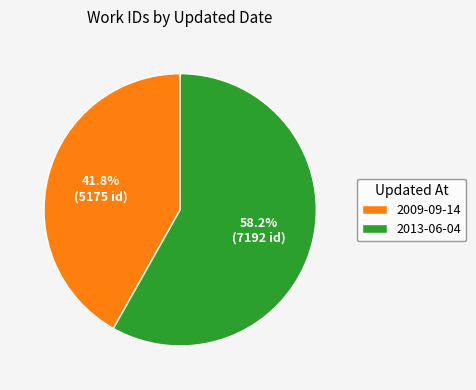

How many segments does this pie chart have?

2